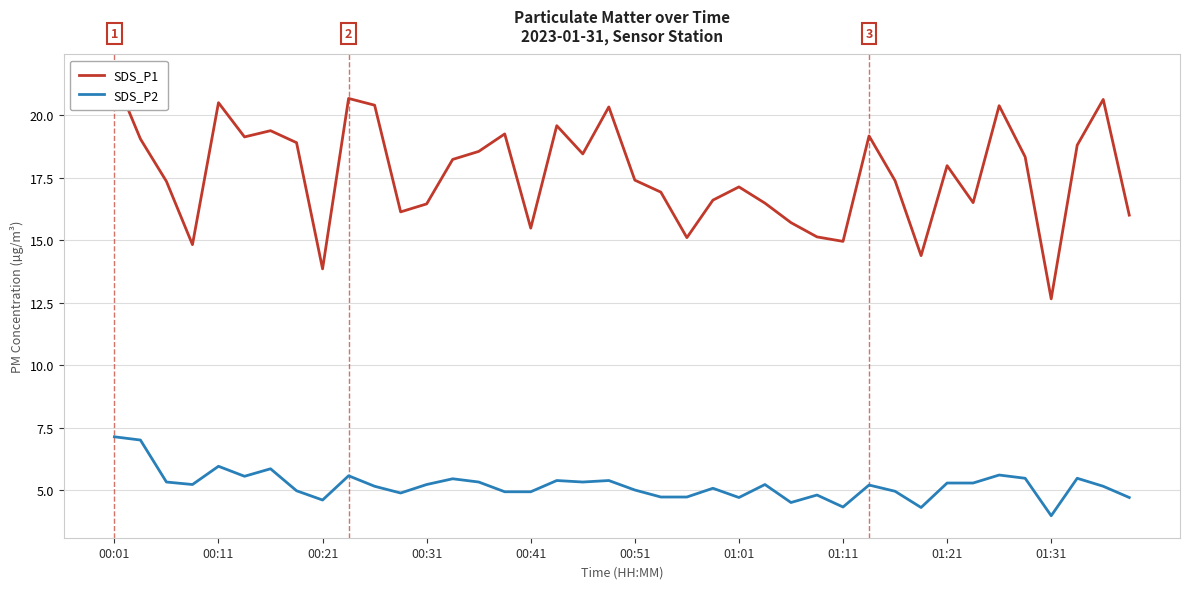

Reading left to right, what are all the values shown in this chart?

SDS_P1: 21.6	19.1	17.4	14.8	20.5	19.1	19.4	18.9	13.8	20.7	20.4	16.1	16.4	18.2	18.6	19.2	15.5	19.6	18.4	20.3	17.4	16.9	15.1	16.6	17.1	16.5	15.7	15.1	14.9	19.2	17.4	14.4	18.0	16.5	20.4	18.3	12.7	18.8	20.6	16.0
SDS_P2: 7.1	7.0	5.3	5.2	6.0	5.5	5.8	5.0	4.6	5.6	5.2	4.9	5.2	5.5	5.3	4.9	4.9	5.4	5.3	5.4	5.0	4.7	4.7	5.1	4.7	5.2	4.5	4.8	4.3	5.2	5.0	4.3	5.3	5.3	5.6	5.5	4.0	5.5	5.2	4.7